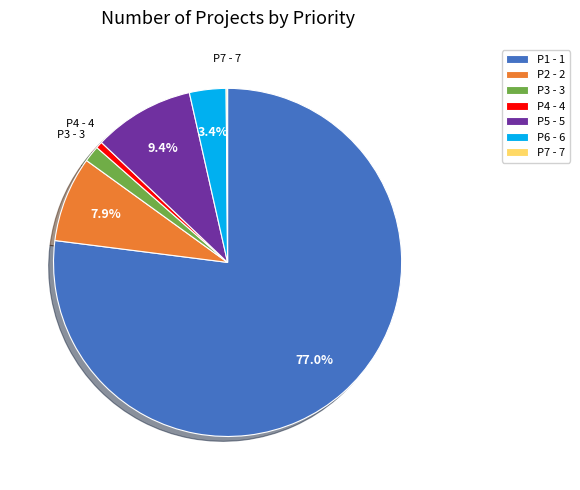

What is the largest slice in the pie chart?

P1 - 1